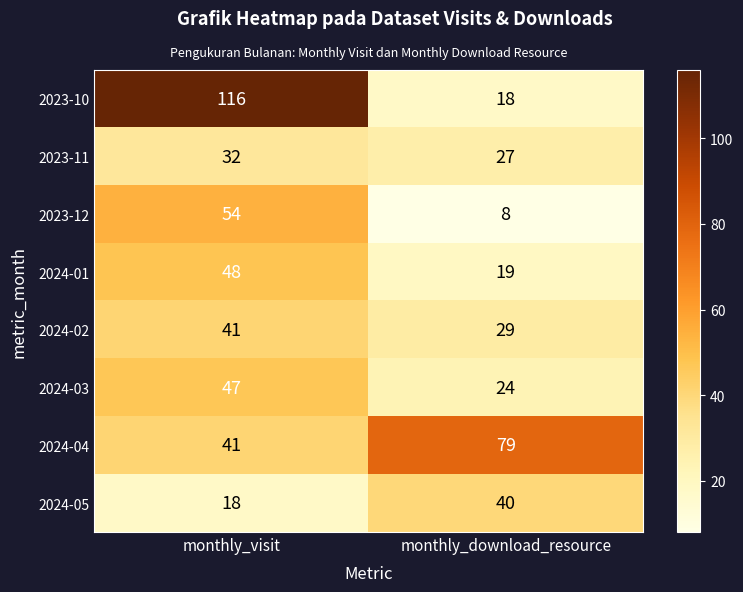

Read the 2024-04 value at monthly_download_resource, to the nearest 10.

80